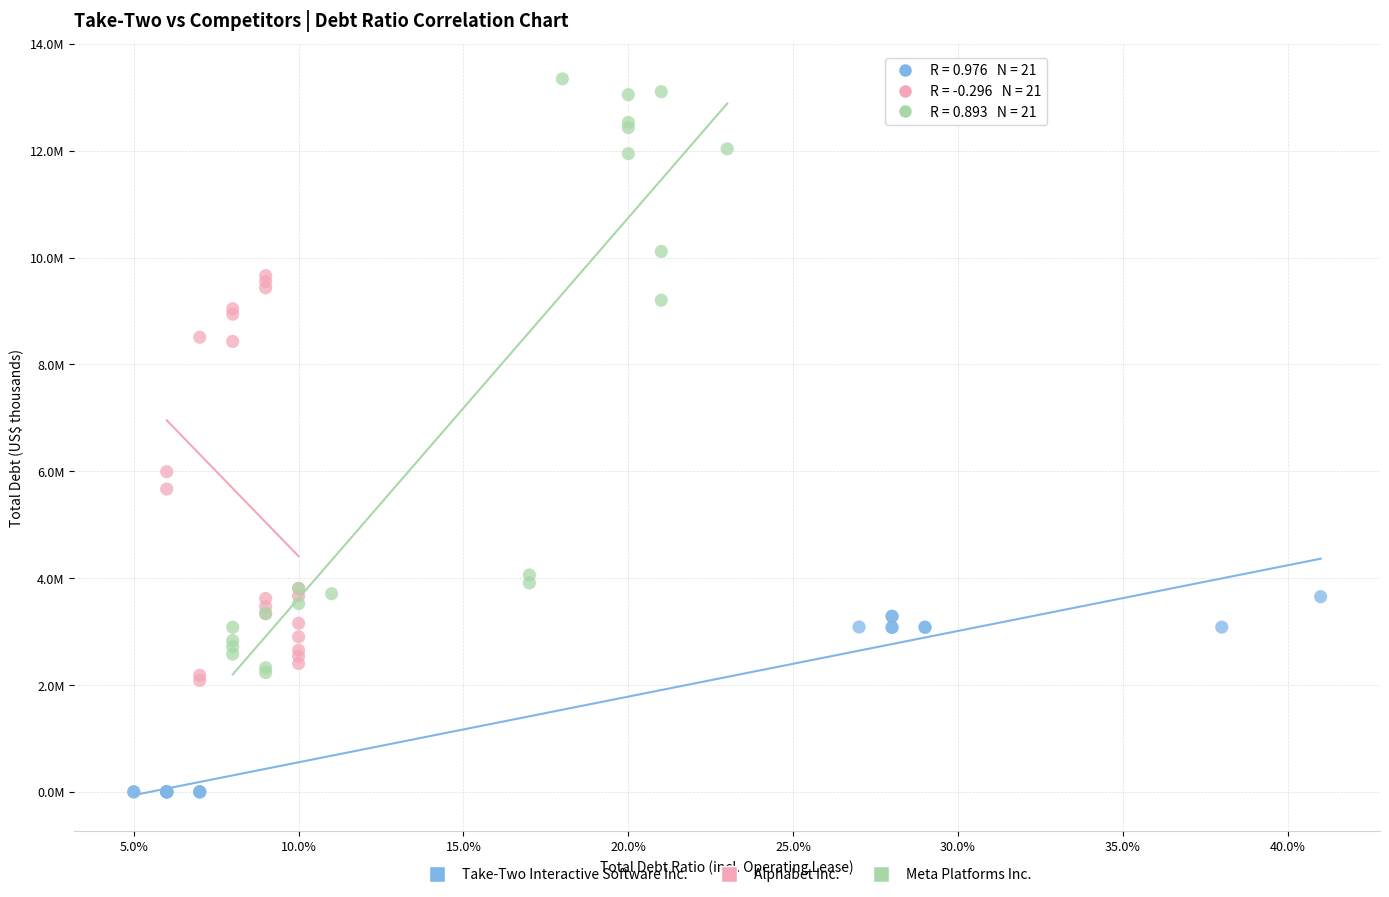

What are all the series names shown in the legend?

Take-Two Interactive Software Inc., Alphabet Inc., Meta Platforms Inc.